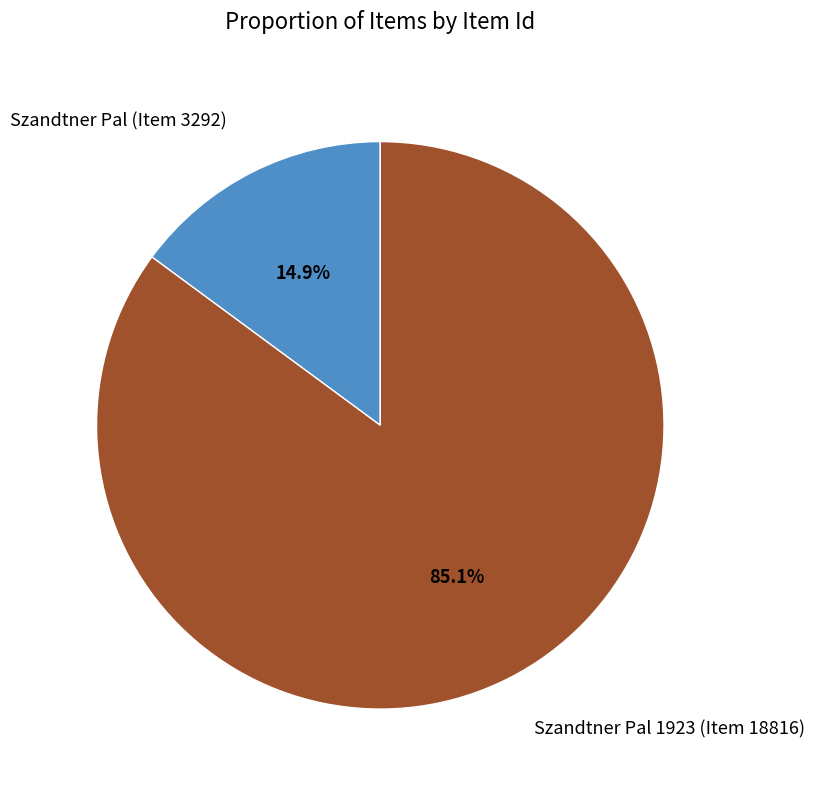

Rank the categories by value from highest to lowest.

Szandtner Pal 1923 (Item 18816), Szandtner Pal (Item 3292)